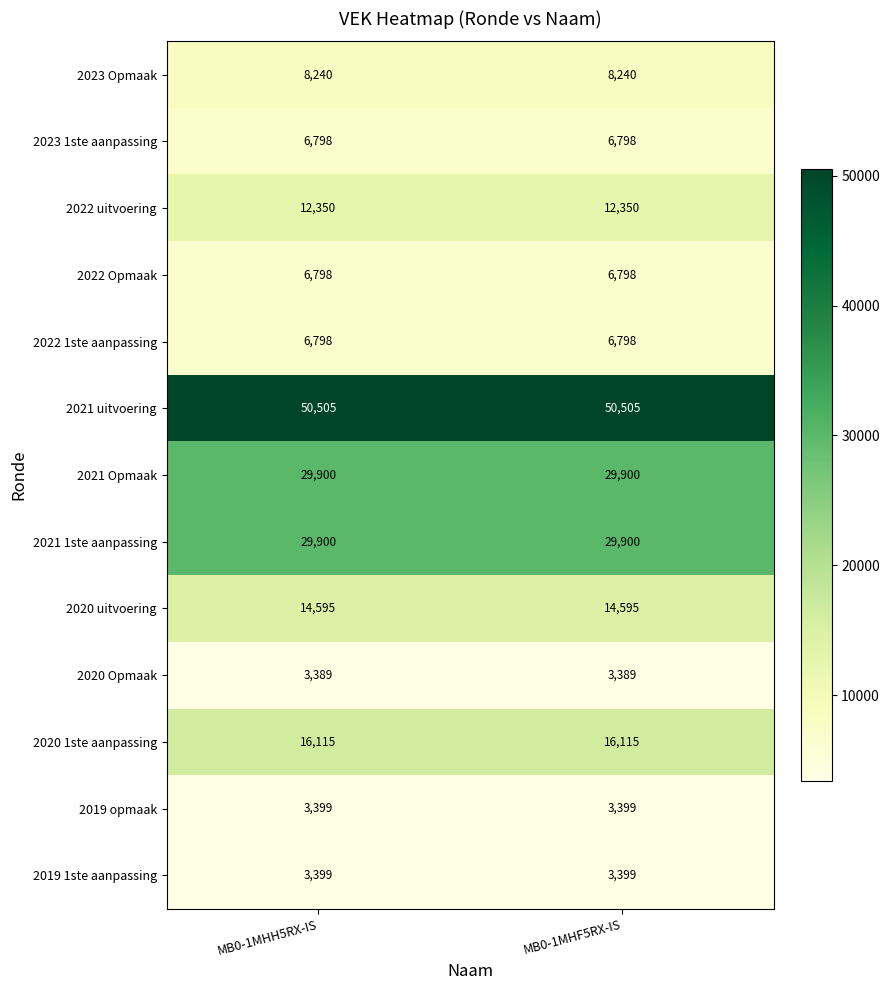

What is the greatest value displayed?

50505